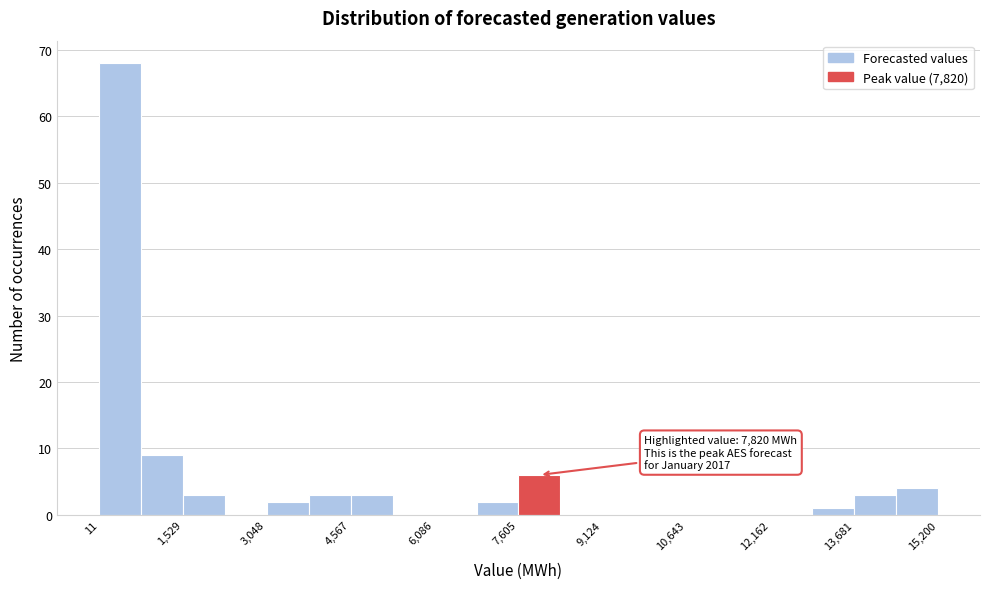

Read against the x-axis, roughly where is the centre of the tallest bar?

400